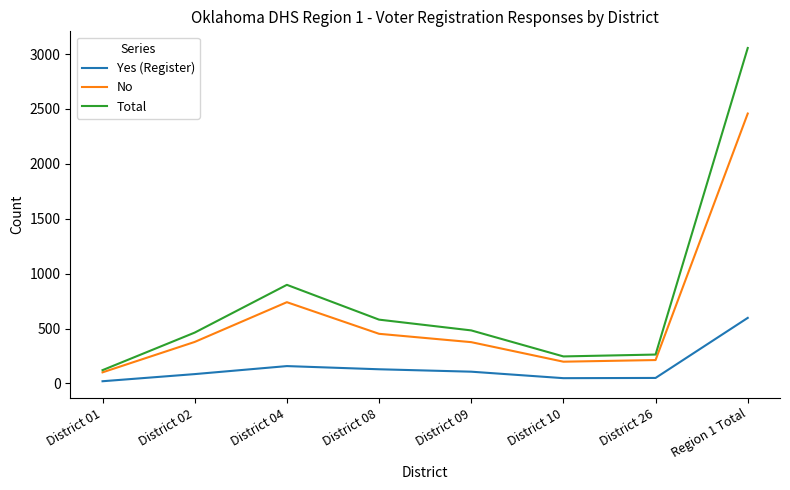

Rank the series by their maximum value, from highest to lowest.

Total, No, Yes (Register)